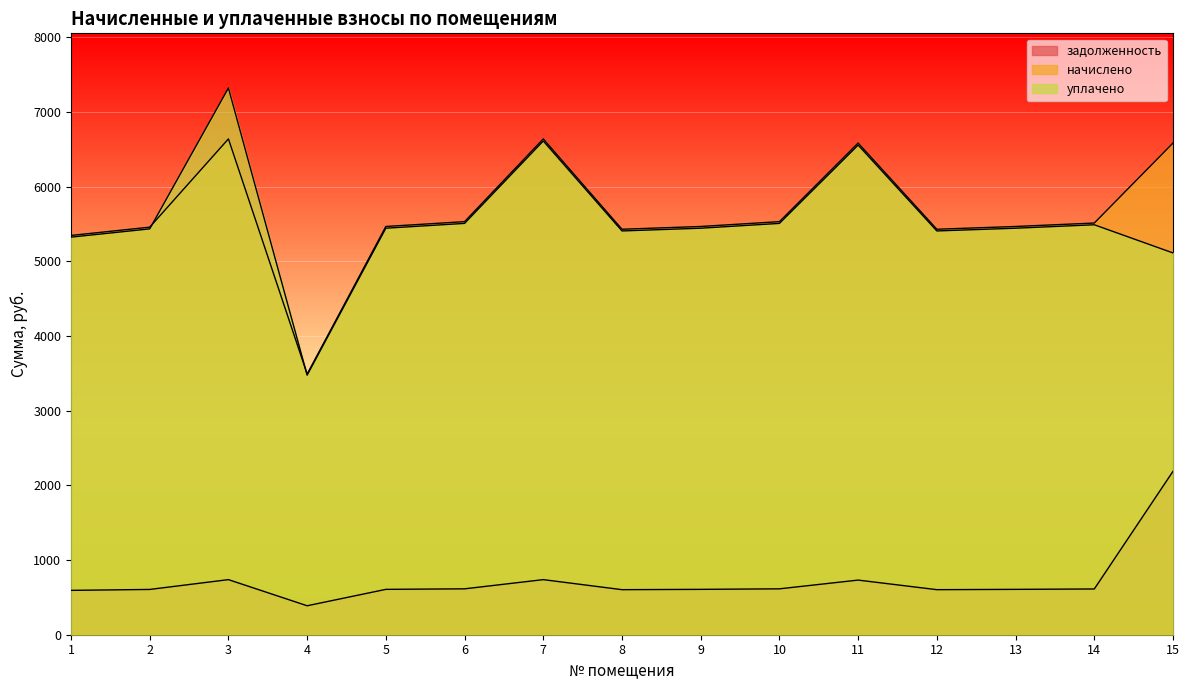

What is the average value of the уплачено series?

5565.5